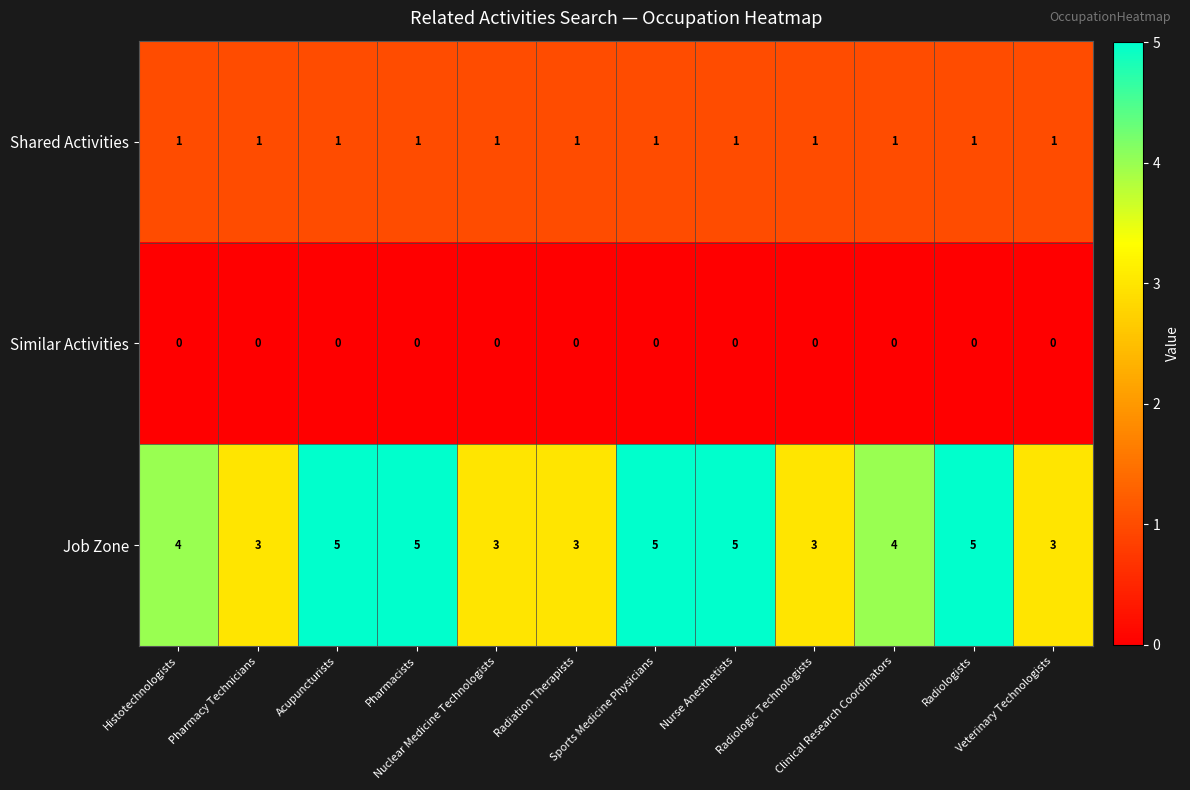

Which series has the largest total across all categories?

Job Zone